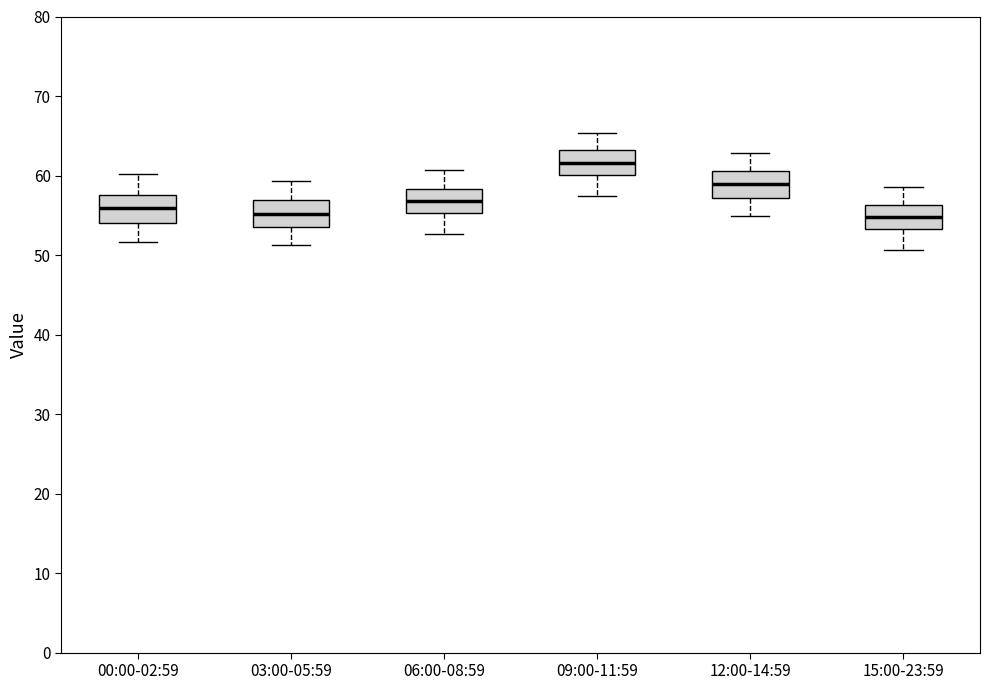

Where does the median line of the box for 12:00-14:59 sit on the y-axis? The values are not printed on the chart, so give them approximately, as read against the axis.

59